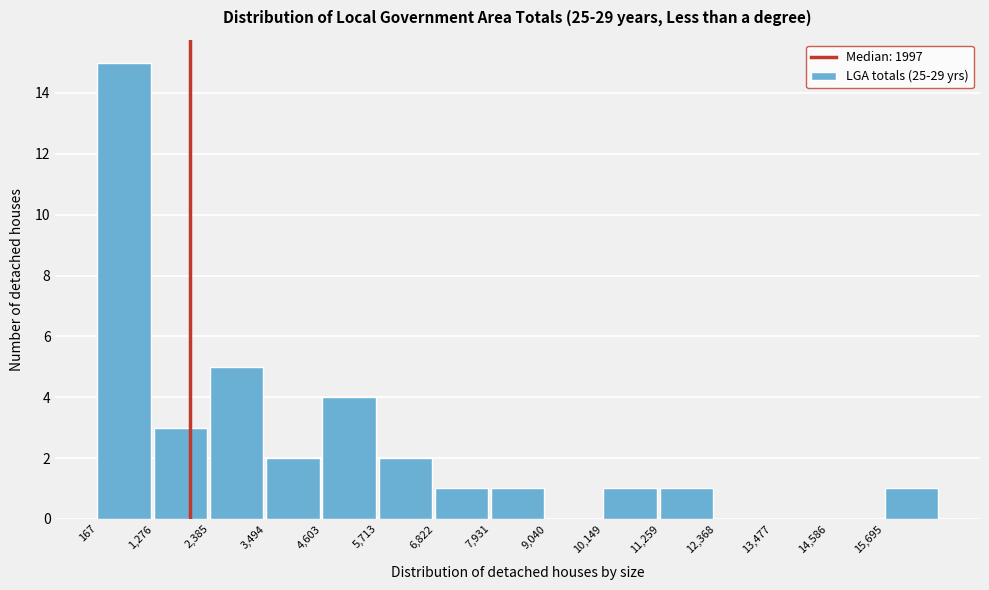

Reading left to right, list every bar in this chart as the range it spans on the x-axis followed by its height. Neither the bar edges nor the heights are printed on the chart, so give them approximately, as read against the axes.

200 to 1200: 15
1200 to 2400: 3
2400 to 3400: 5
3400 to 4600: 2
4600 to 5800: 4
5800 to 6800: 2
6800 to 8000: 1
8000 to 9000: 1
9000 to 10200: 0
10200 to 11200: 1
11200 to 12400: 1
12400 to 13400: 0
13400 to 14600: 0
14600 to 15600: 0
15600 to 16800: 1